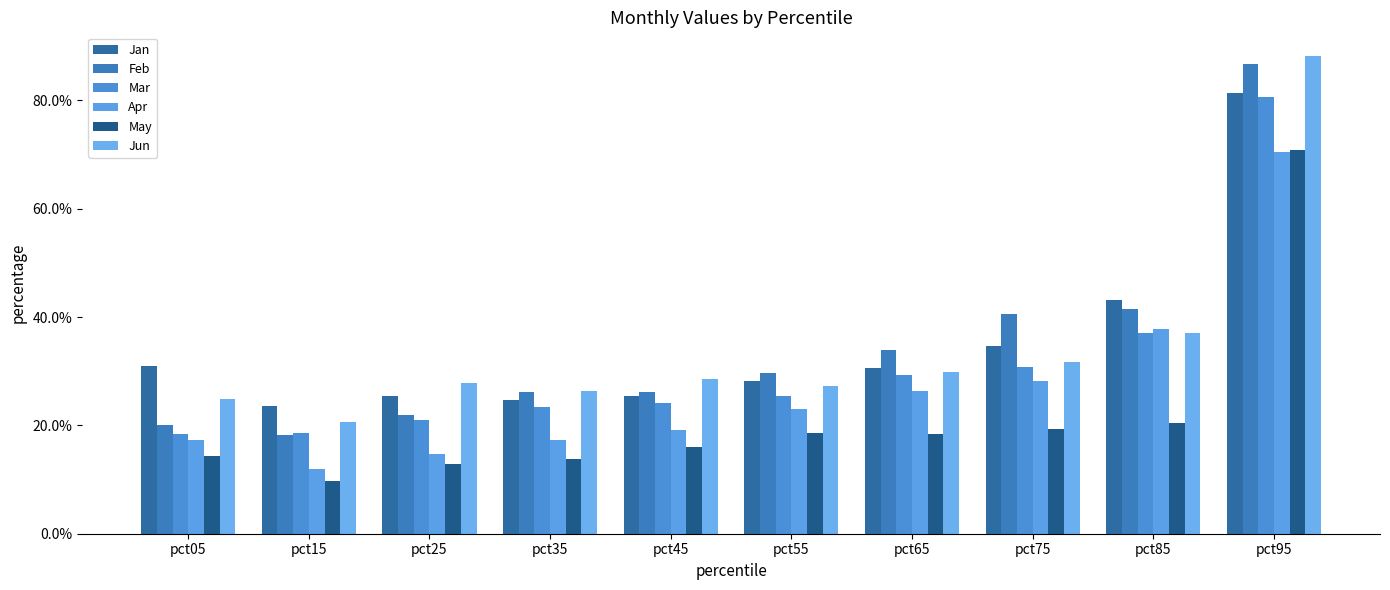

What is the average value of the Jun series?

0.3